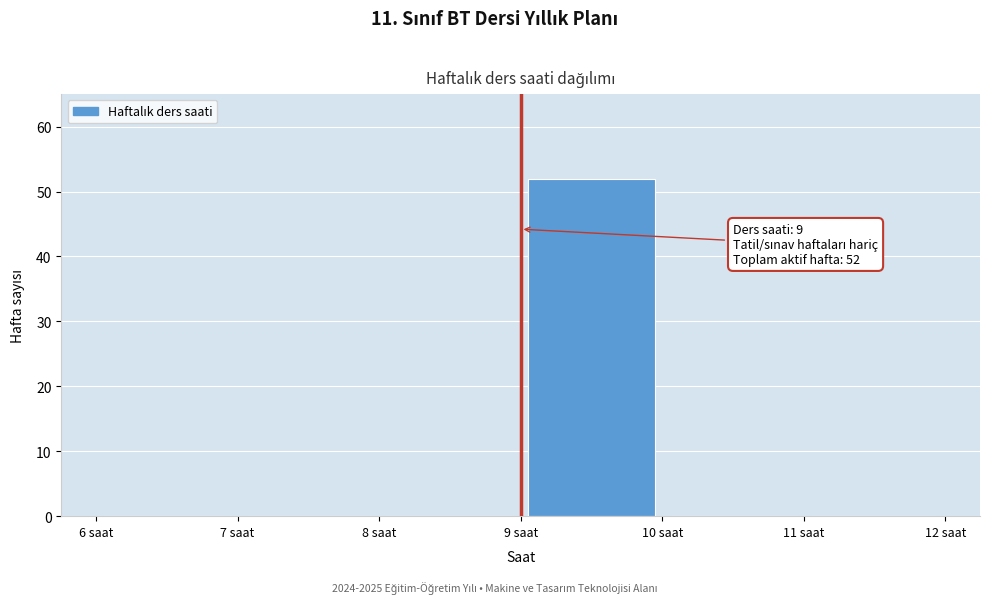

Over which range of the x-axis is the bar tallest?

9 to 10